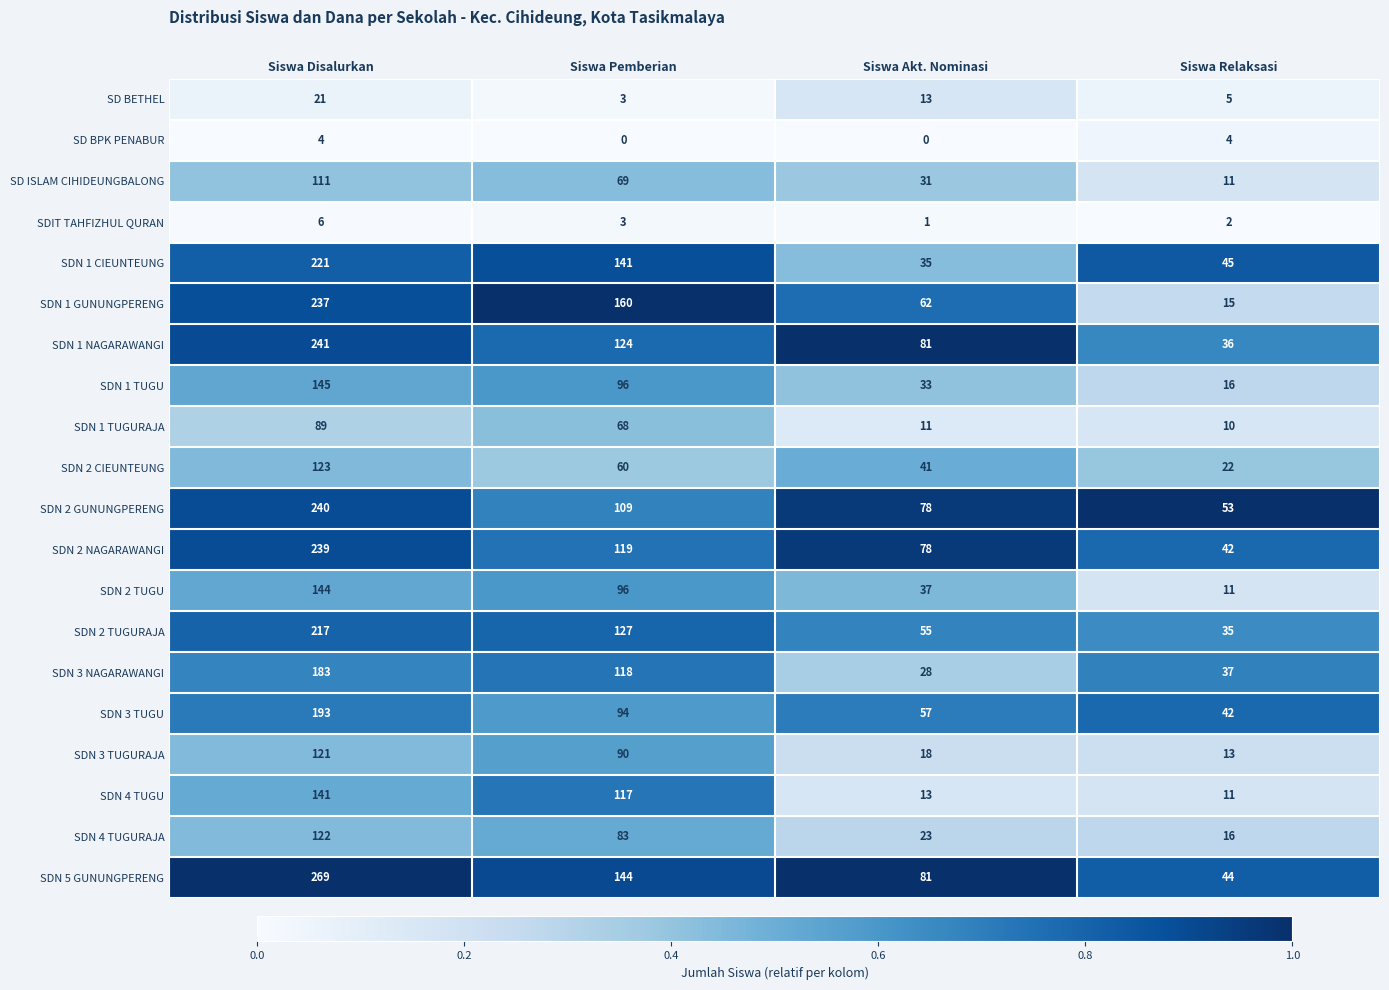

Which series has the largest range (max minus min)?

SDN 5 GUNUNGPERENG